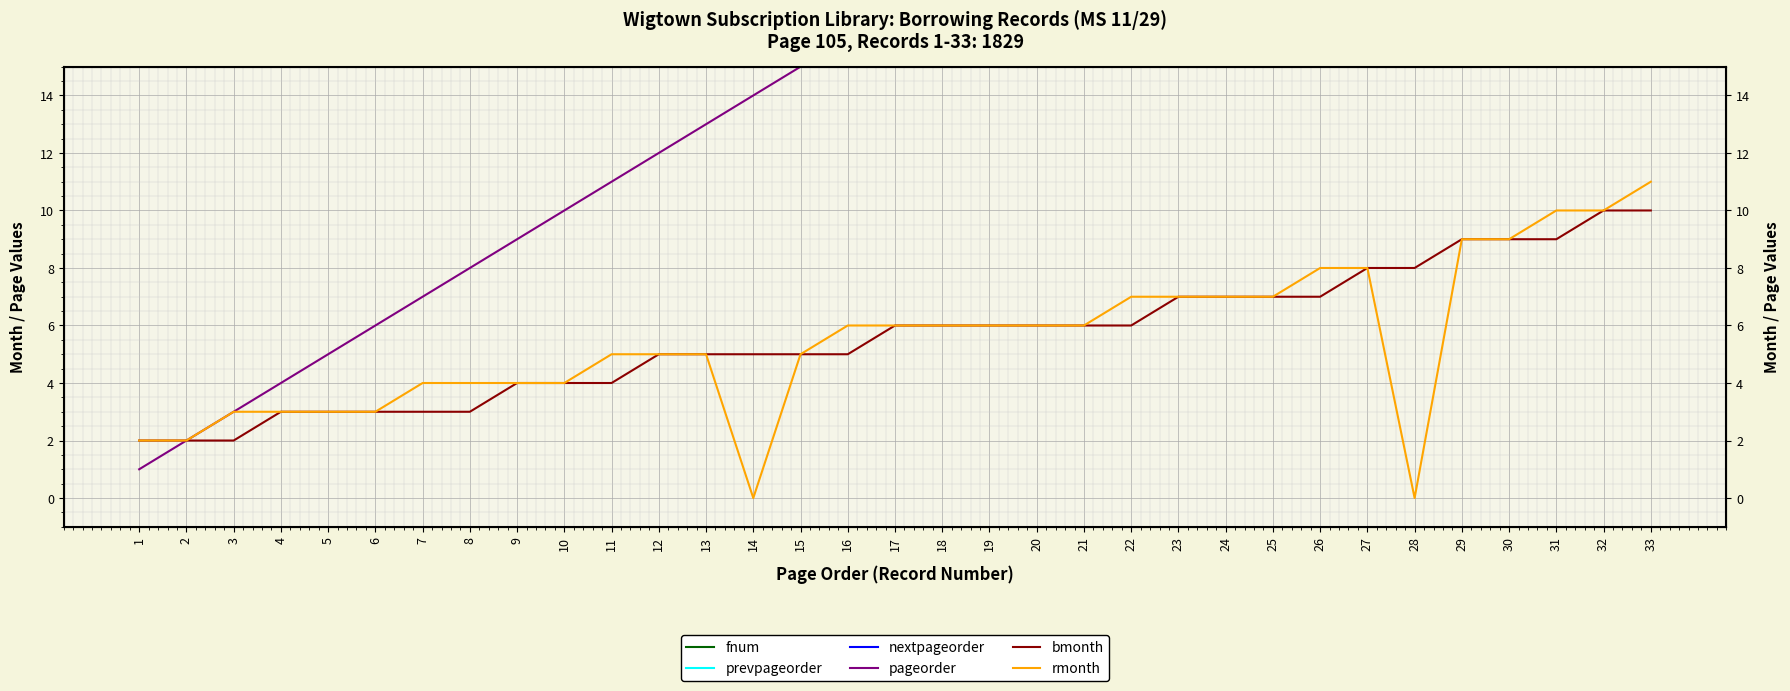

What is the average value of the rmonth series?

5